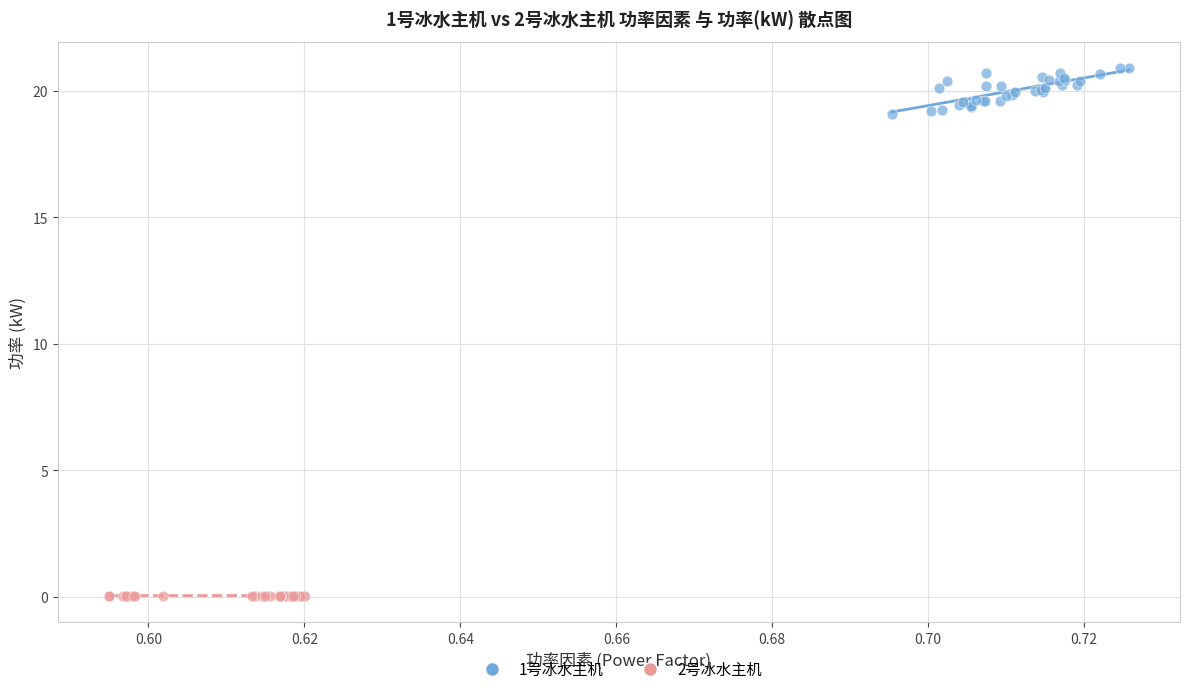

Which series contains the lowest Y value?

2号冰水主机